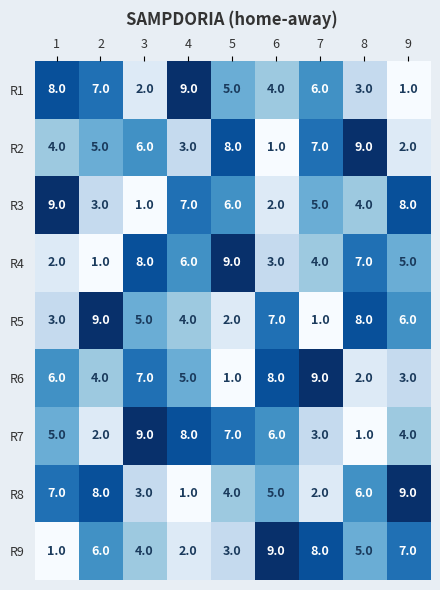

Is it true that R3 equals 8 at 5?

False